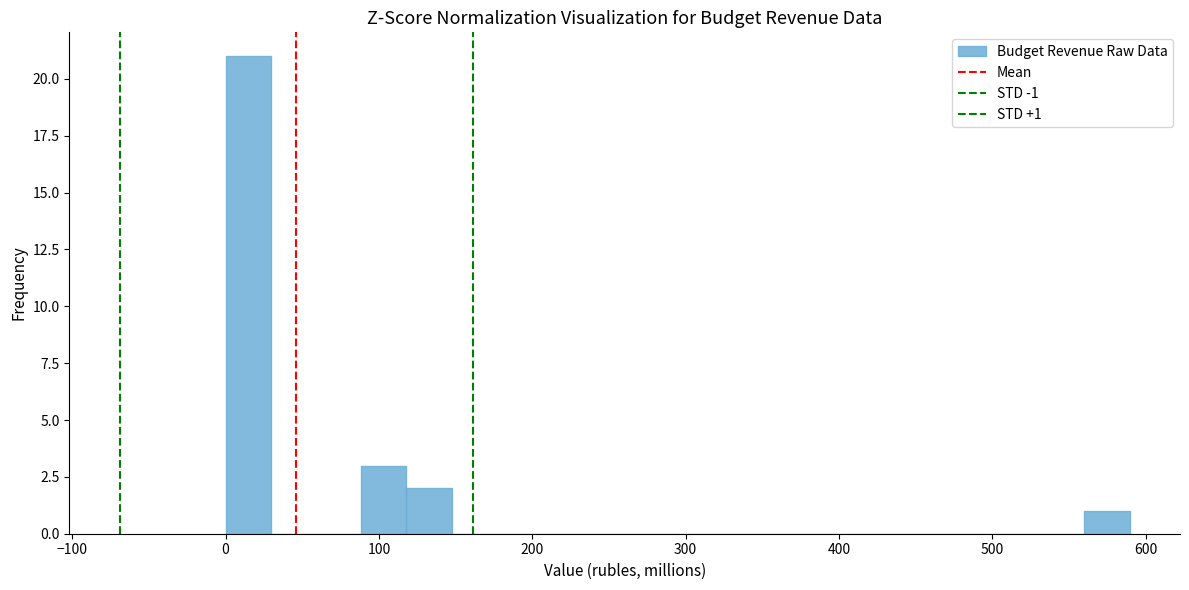

Read against the x-axis, roughly where is the centre of the tallest bar?

10